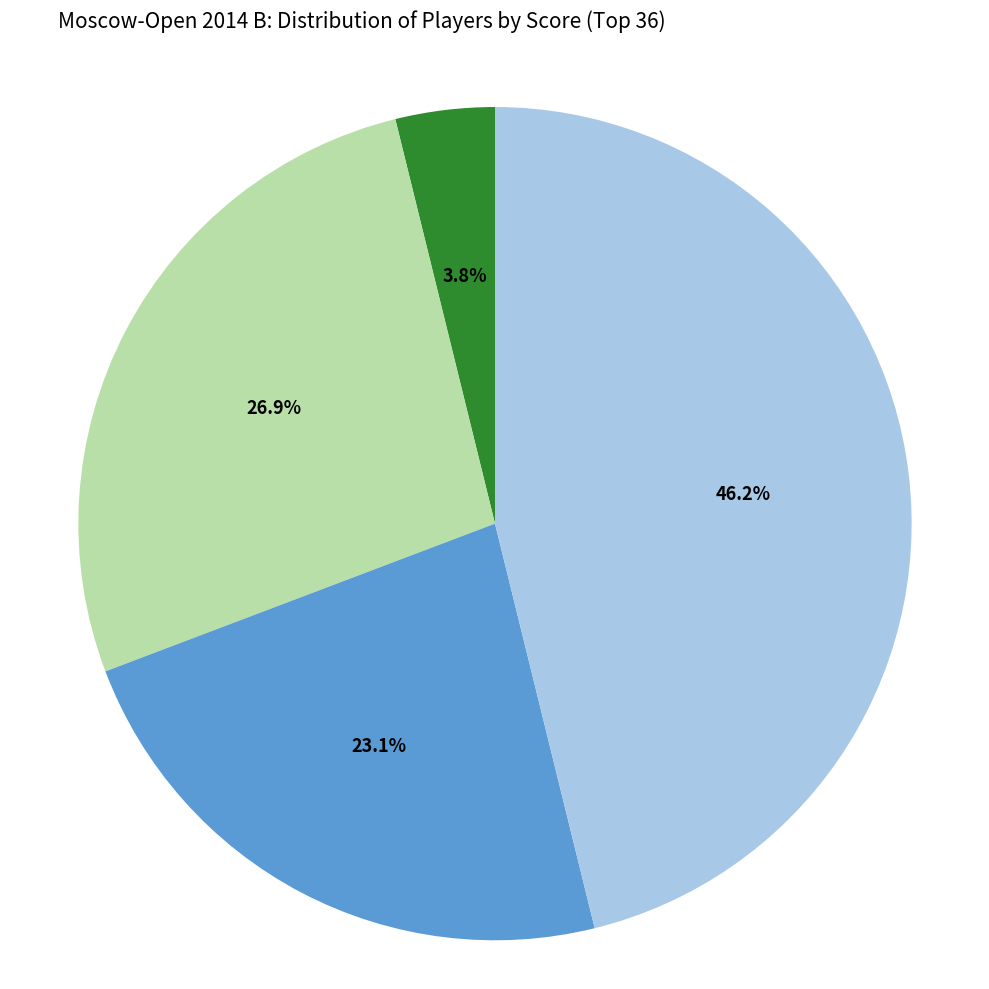

Does any single category account for the majority?

No